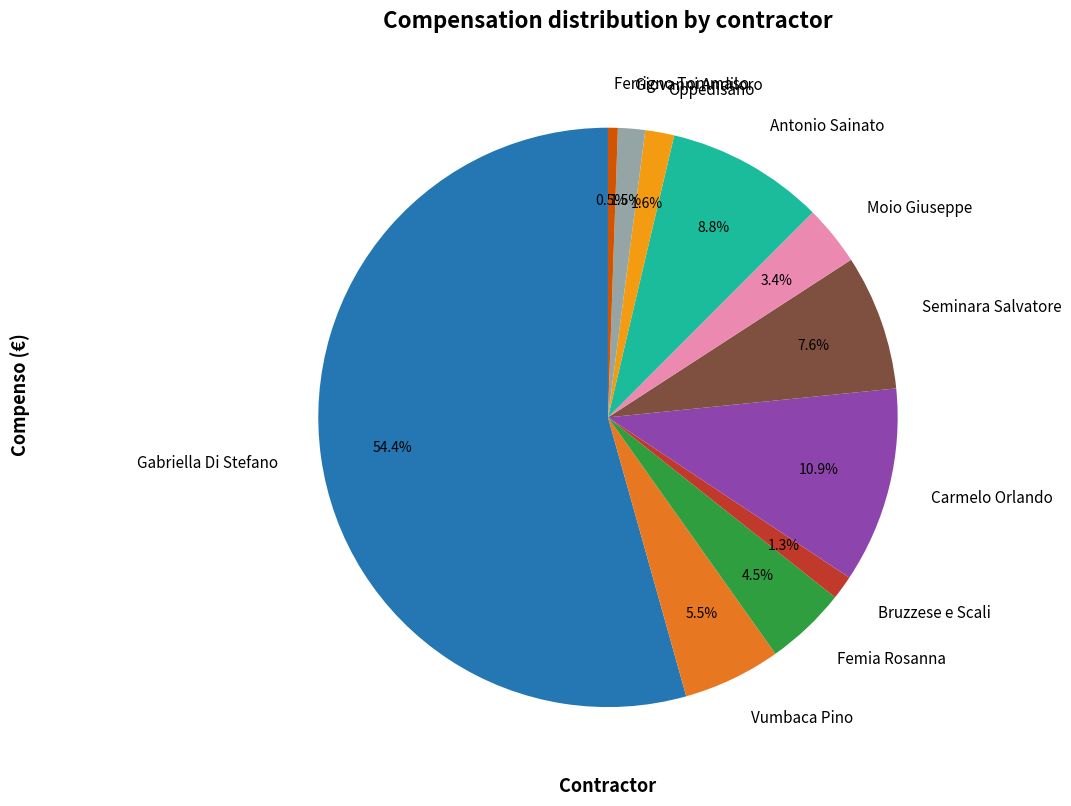

True or false: Carmelo Orlando accounts for 1% of the total.

False